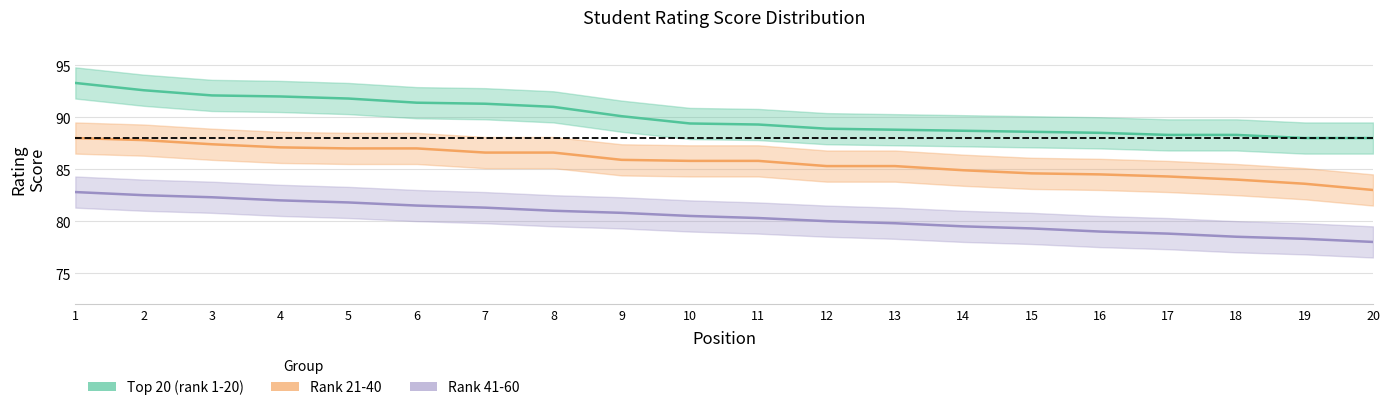

The Rank 21-40 series shows 85.9 at 9. True or false?

True